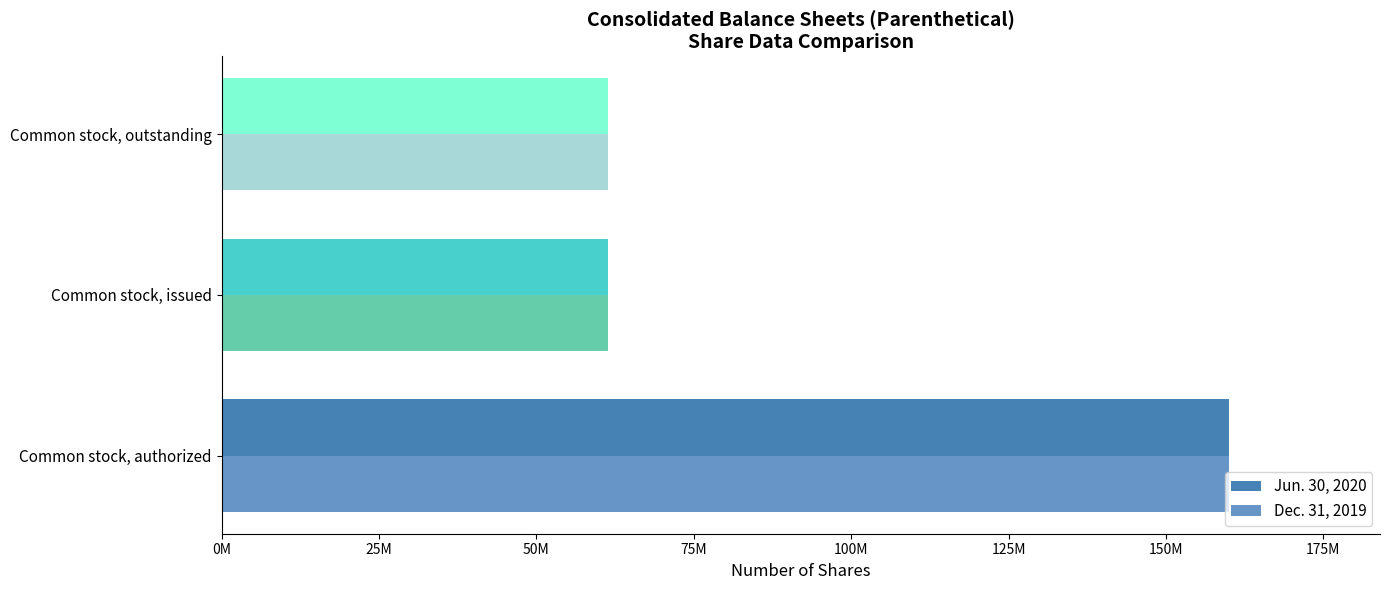

Count the Jun. 30, 2020 values in the range 61300000 to 160000000.

3